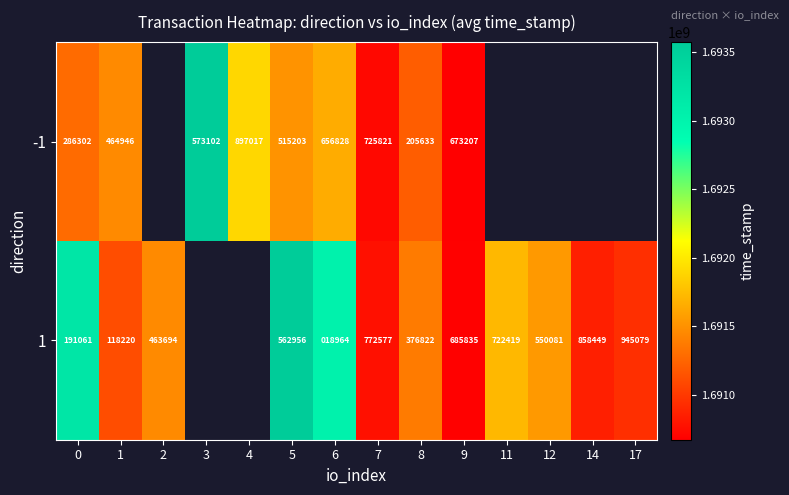

Which has a higher value, 17 or 12?

12